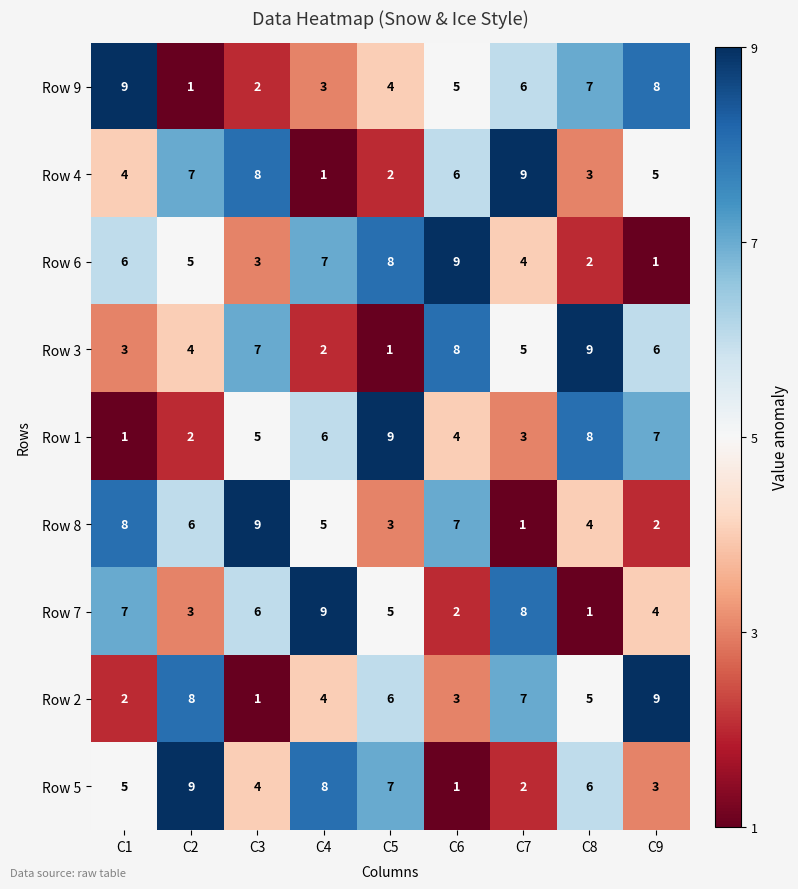

At which label does Row 9 reach its peak?

C1